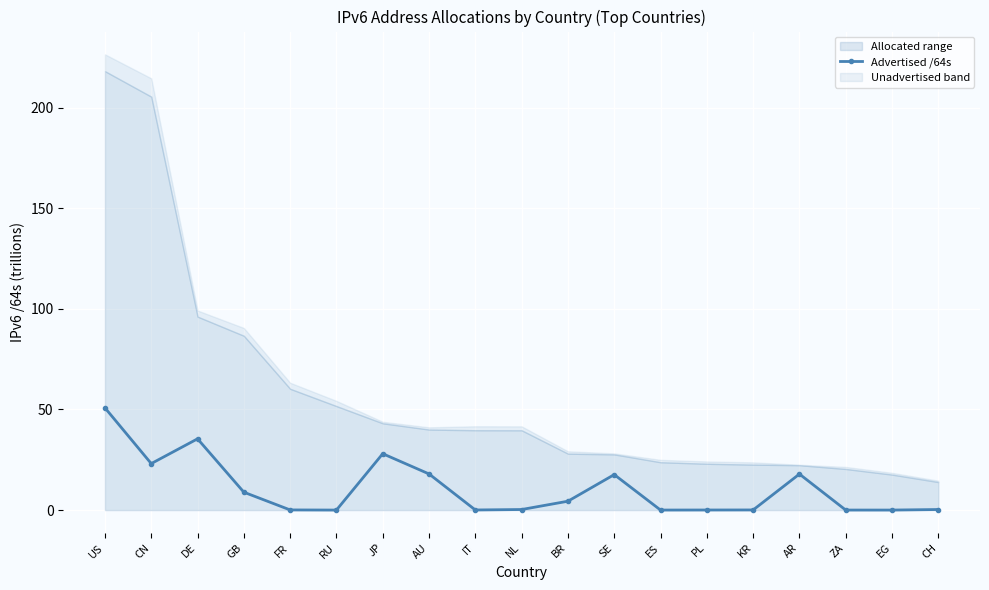

What is the approximate value at NL?

0.3